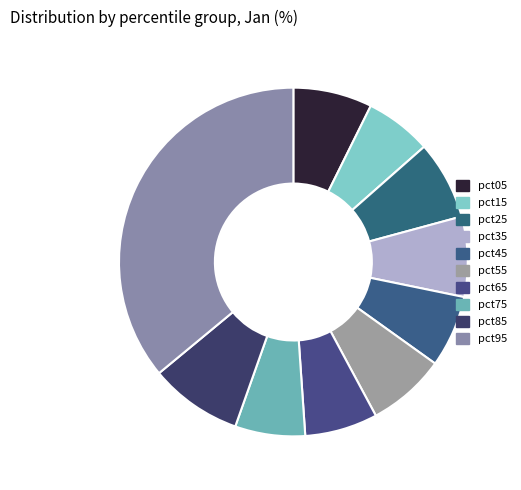

Rank the categories by value from highest to lowest.

pct95, pct85, pct35, pct05, pct25, pct55, pct65, pct45, pct75, pct15